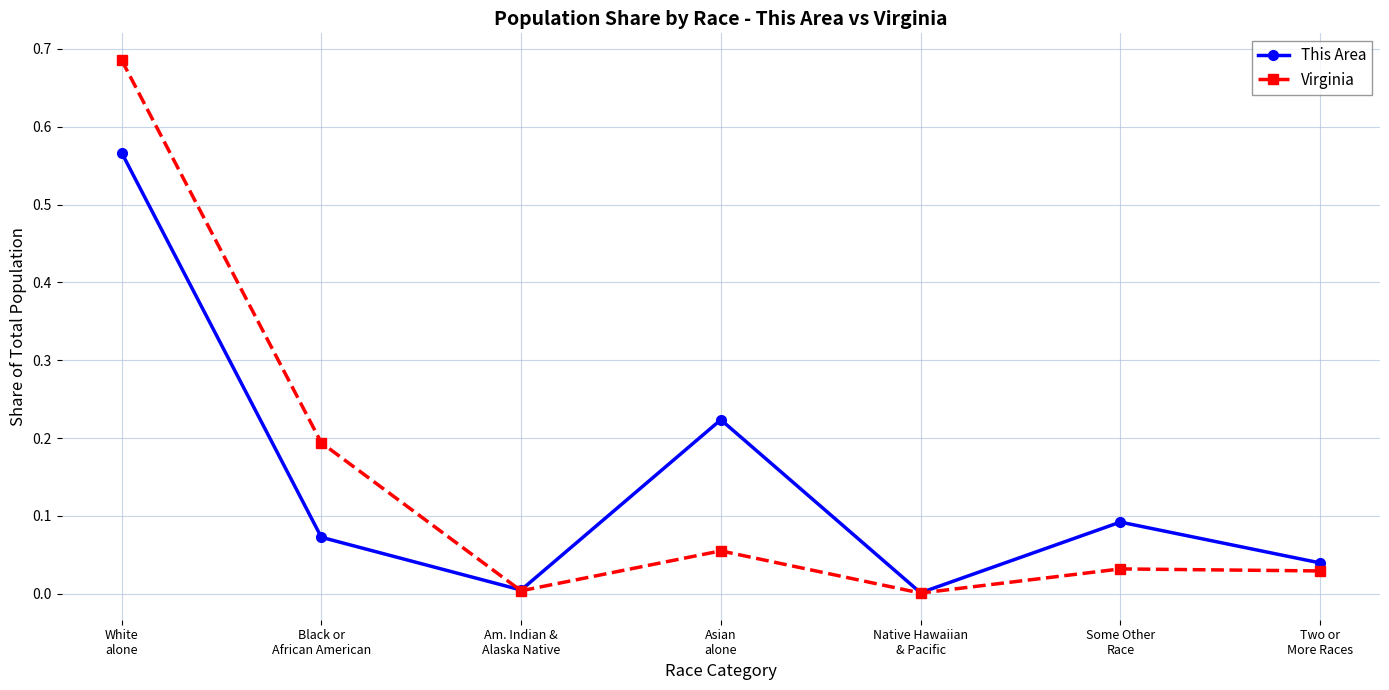

Which series has the widest spread of values?

Virginia